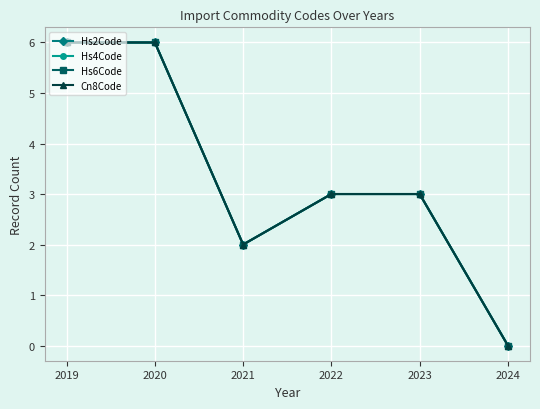

Is this an area chart (filled region under the line)?

No